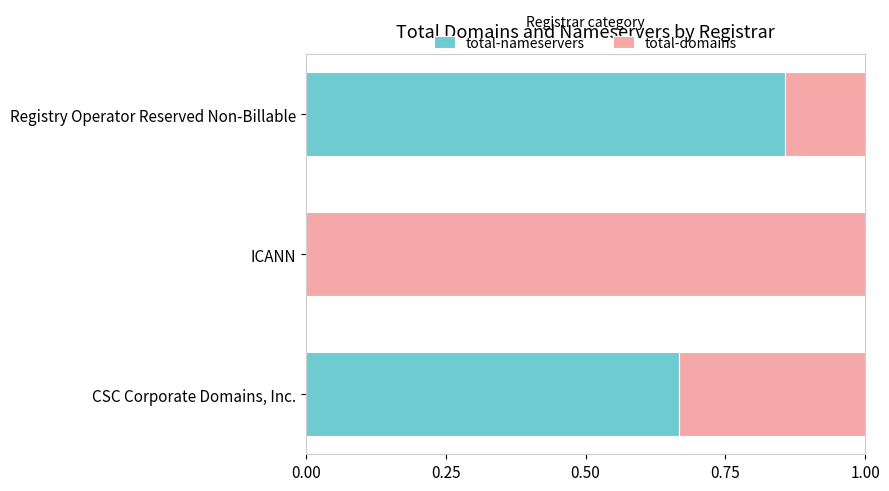

True or false: total-nameservers has a value of 0.5 at ICANN.

False